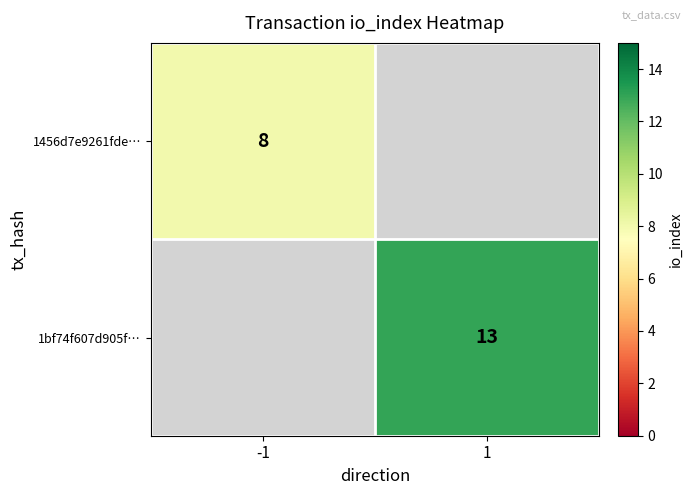

Is the value of 1bf74f607d905f… at 1 greater than the value of 1456d7e9261fde… at -1?

Yes